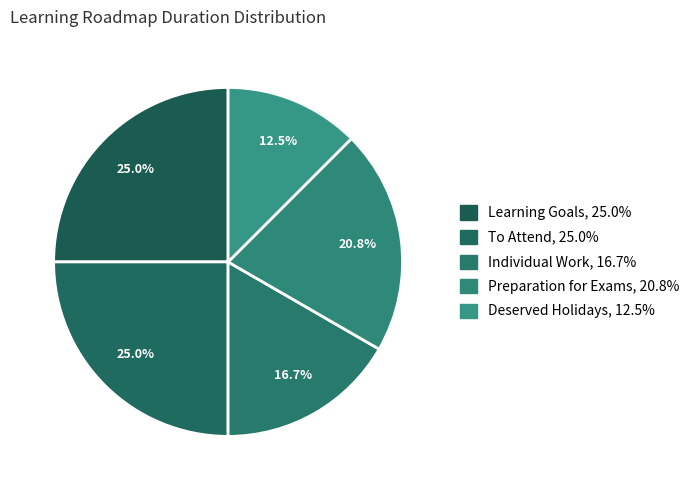

To the nearest percent, what percentage of the pie is Individual Work?

17%